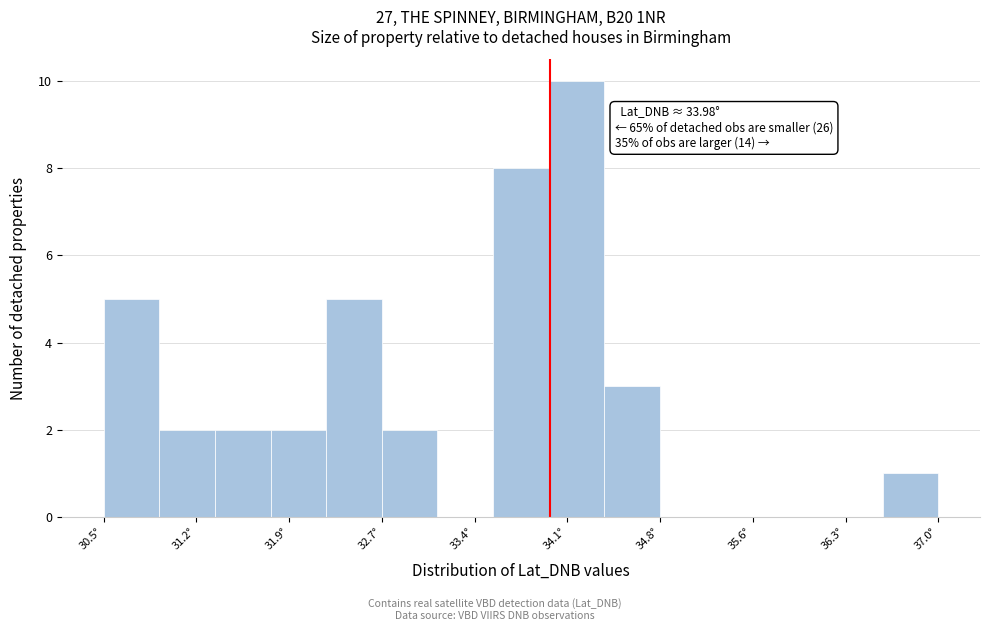

Which range on the x-axis has the tallest bar?

34.0 to 34.4